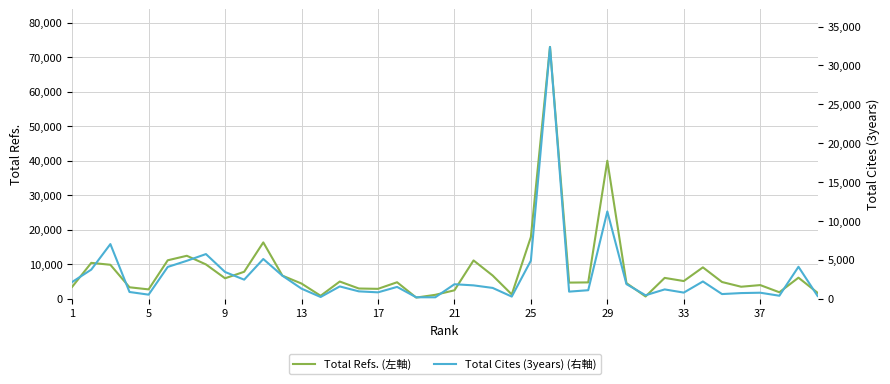

What is the approximate value of Total Cites (3years) (右軸) at 33, to the nearest 10?

760